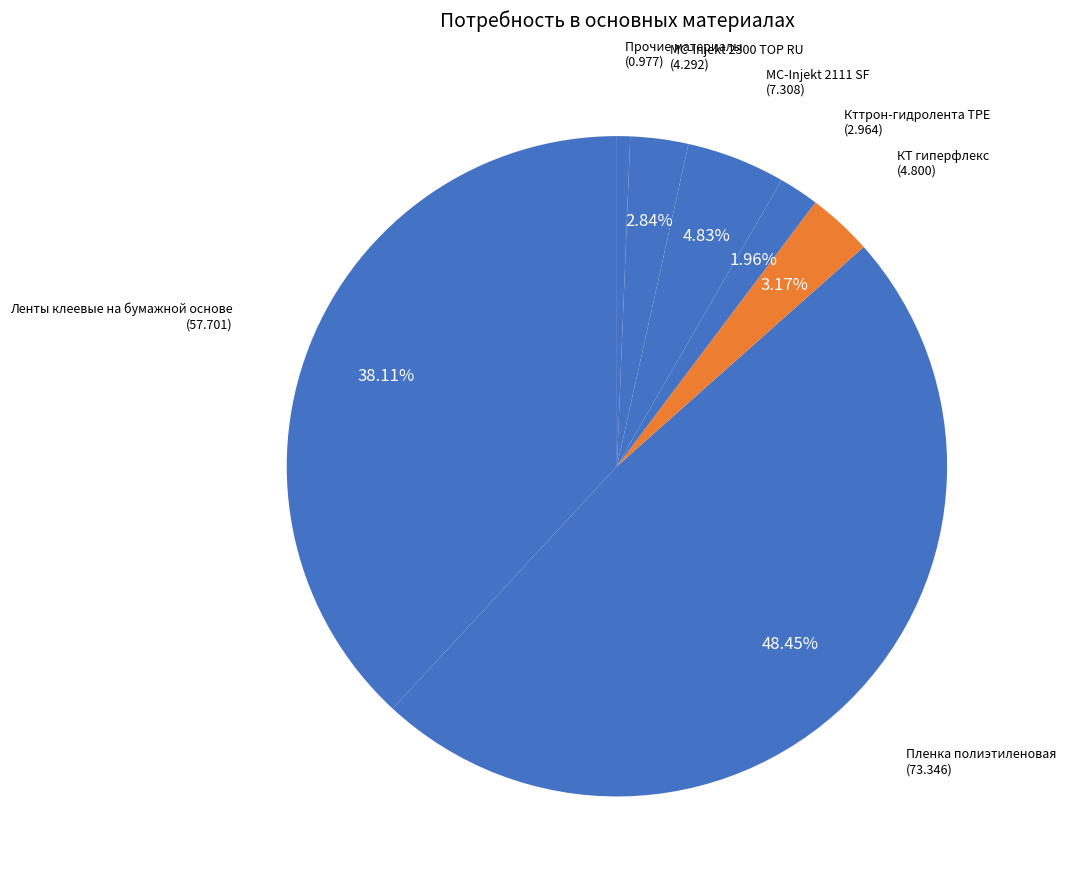

Is there a majority slice in this chart?

No